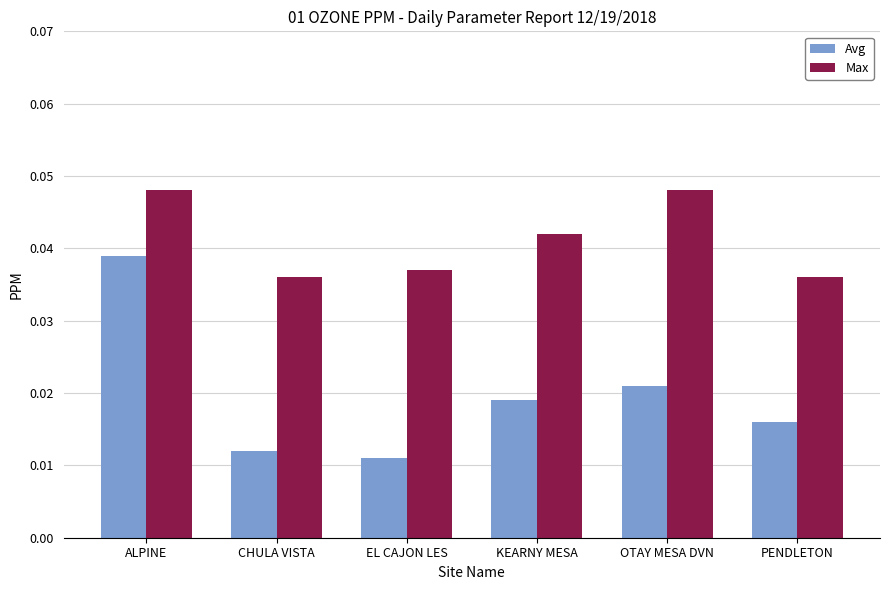

At which label does Avg reach its minimum?

EL CAJON LES